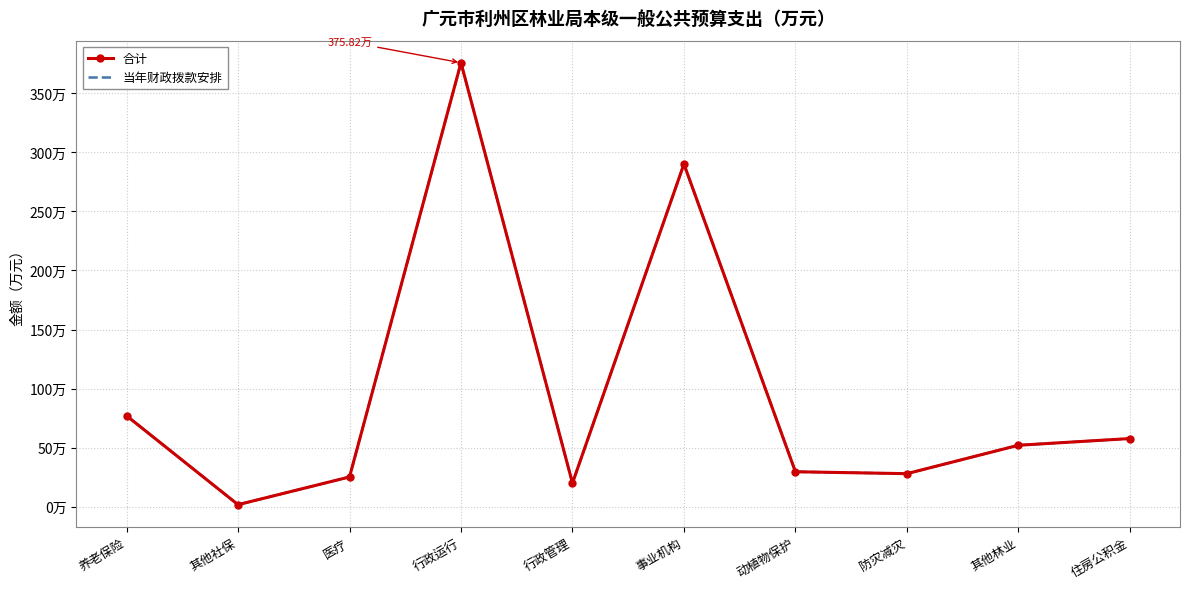

Reading left to right, extract all data points from this chart.

合计: 养老保险=77.0	其他社保=1.8	医疗=25.2	行政运行=375.8	行政管理=20.0	事业机构=290.1	动植物保护=29.6	防灾减灾=28.0	其他林业=52.0	住房公积金=57.7
当年财政拨款安排: 养老保险=77.0	其他社保=1.8	医疗=25.2	行政运行=375.8	行政管理=20.0	事业机构=290.1	动植物保护=29.6	防灾减灾=28.0	其他林业=52.0	住房公积金=57.7